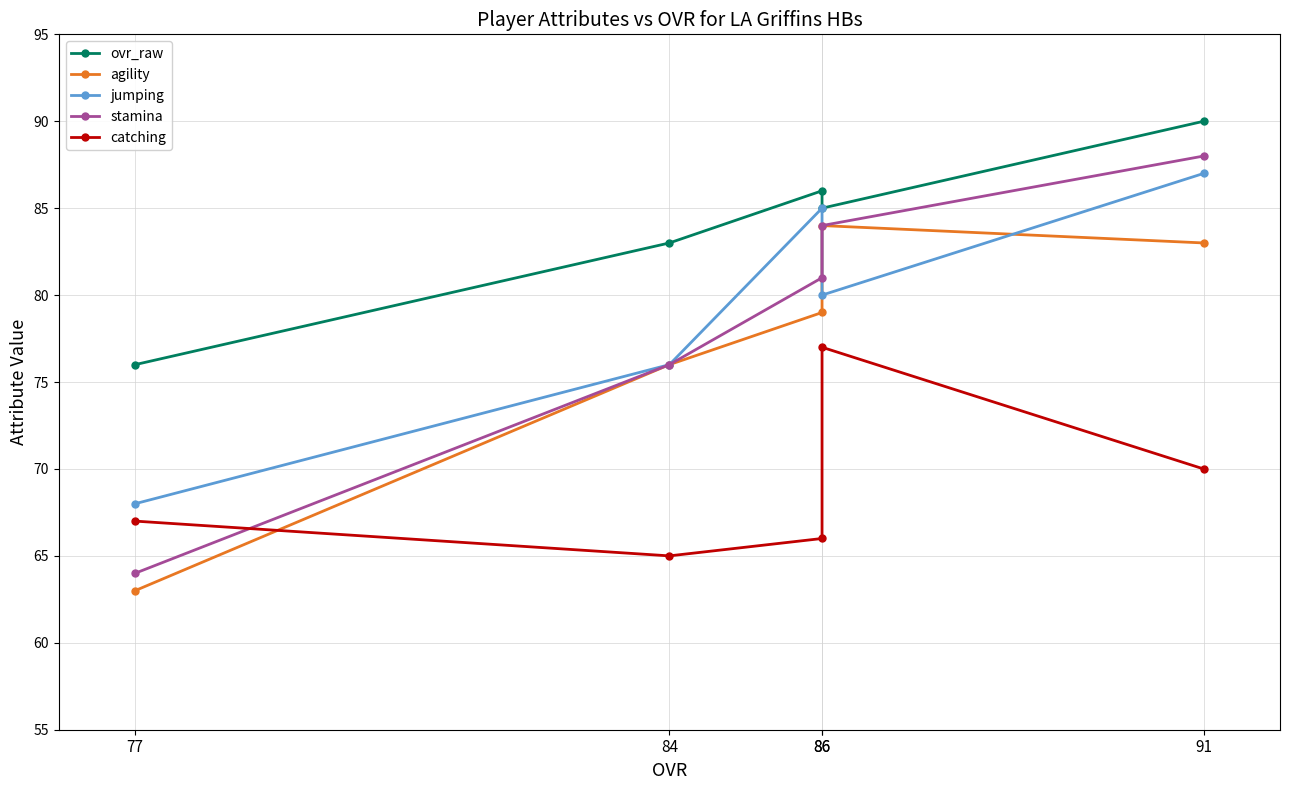

True or false: ovr_raw and stamina cross at least once.

False